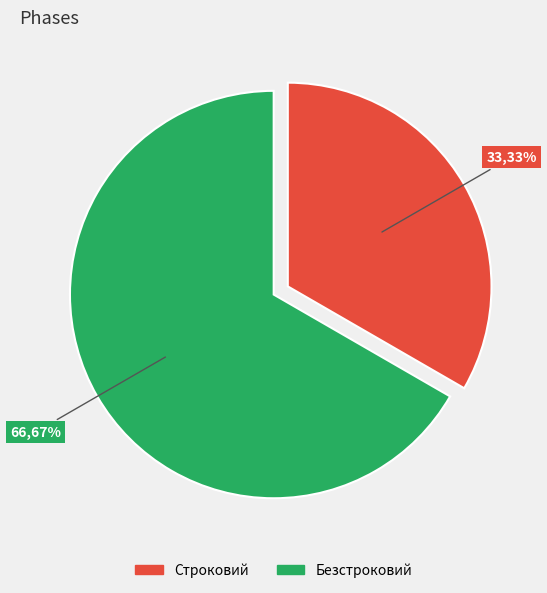

Which slice represents more than half of the pie?

Безстроковий